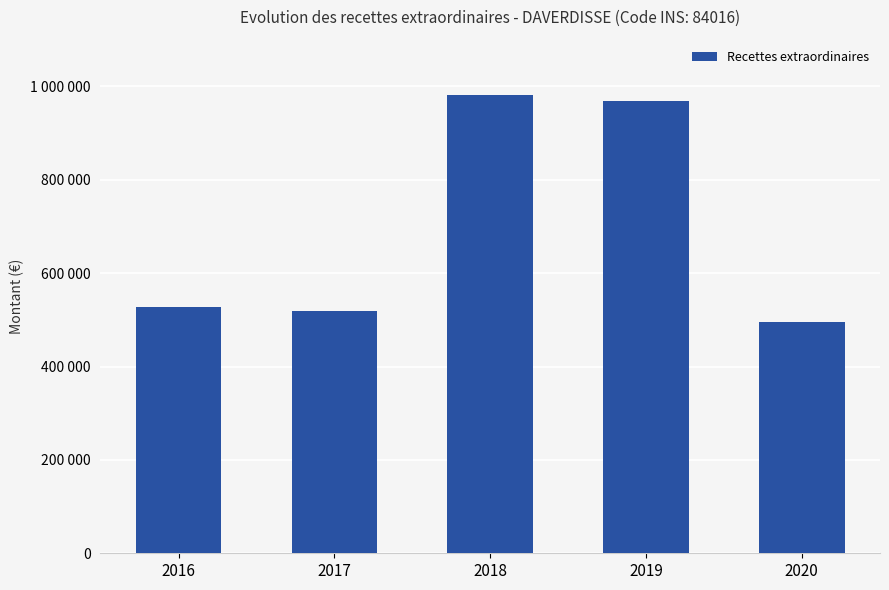

True or false: the data shows 680441.3 at 2020.

False